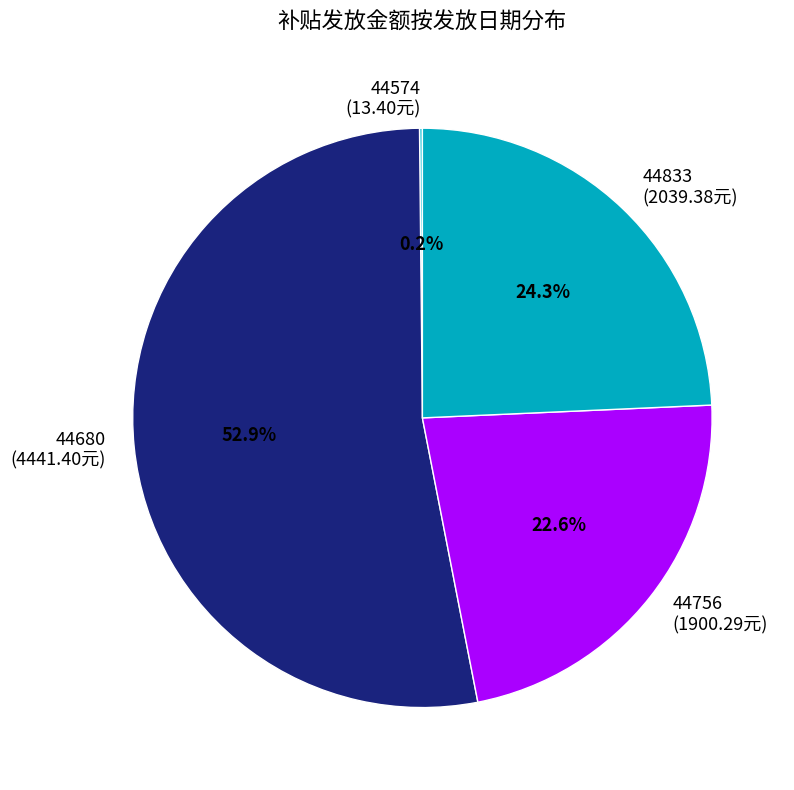

Which category has the biggest portion of the pie?

44680